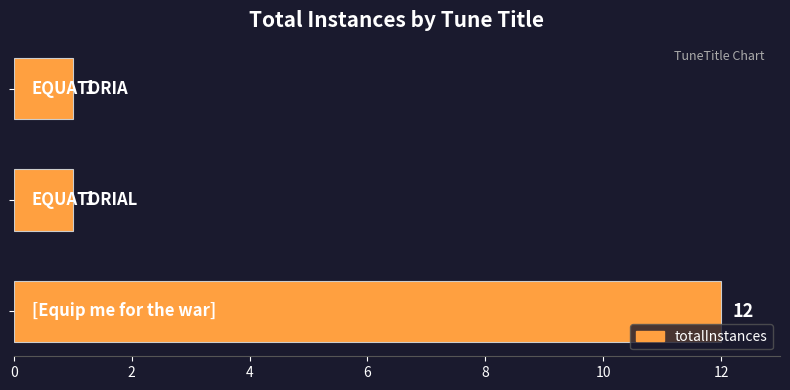

What is the average value?

5